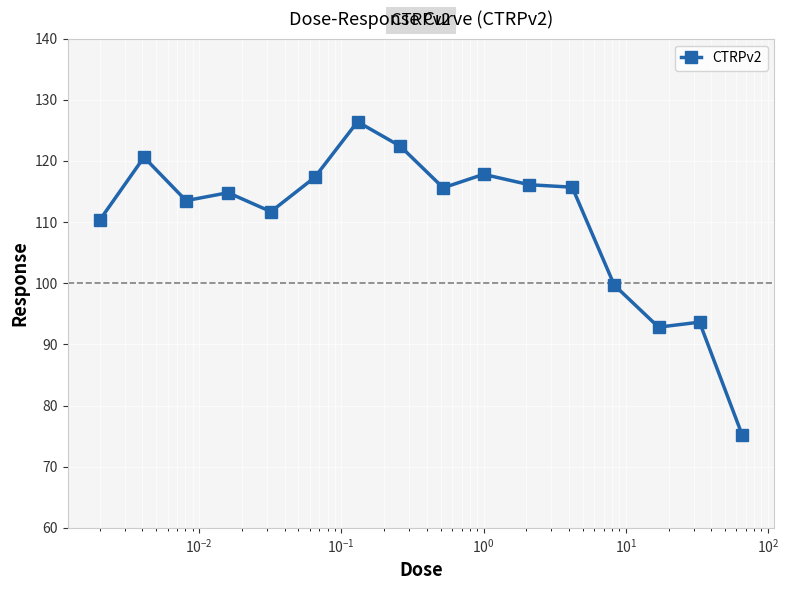

True or false: the data has more than 0 interior local peaks.

True